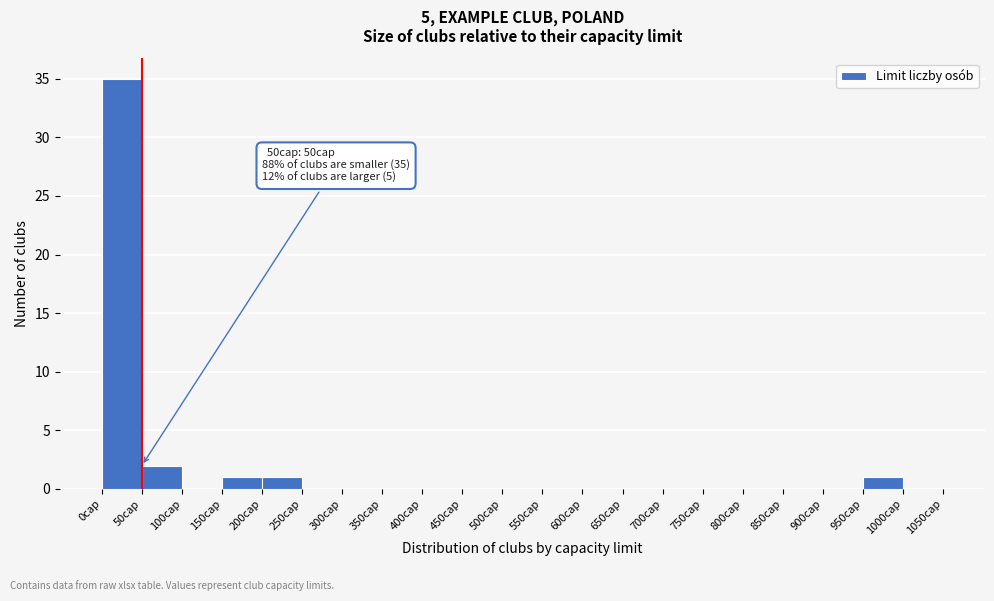

Which range on the x-axis has the tallest bar?

0 to 50